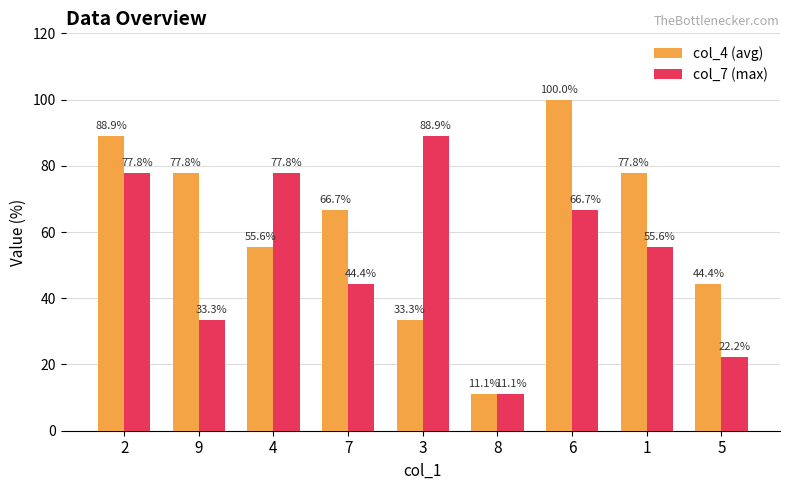

Read the col_7 (max) value at 2.

77.8